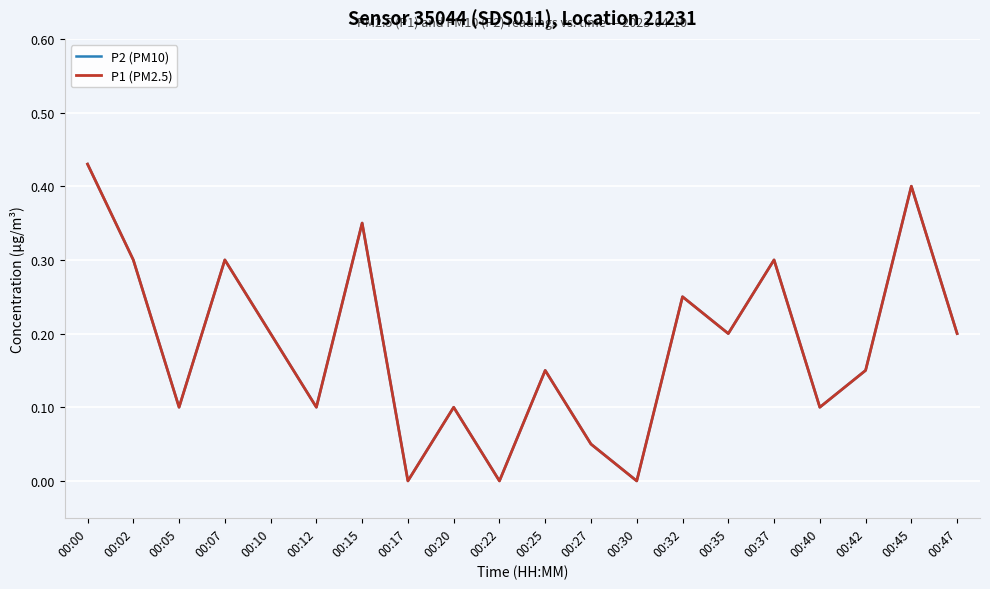

Which series has the widest spread of values?

P2 (PM10)